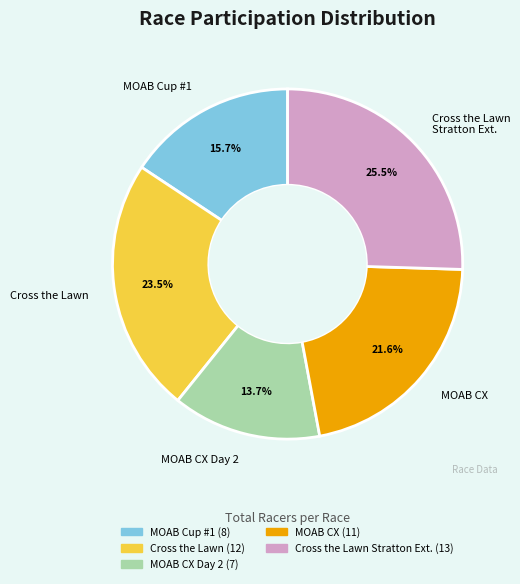

How many segments does this pie chart have?

5